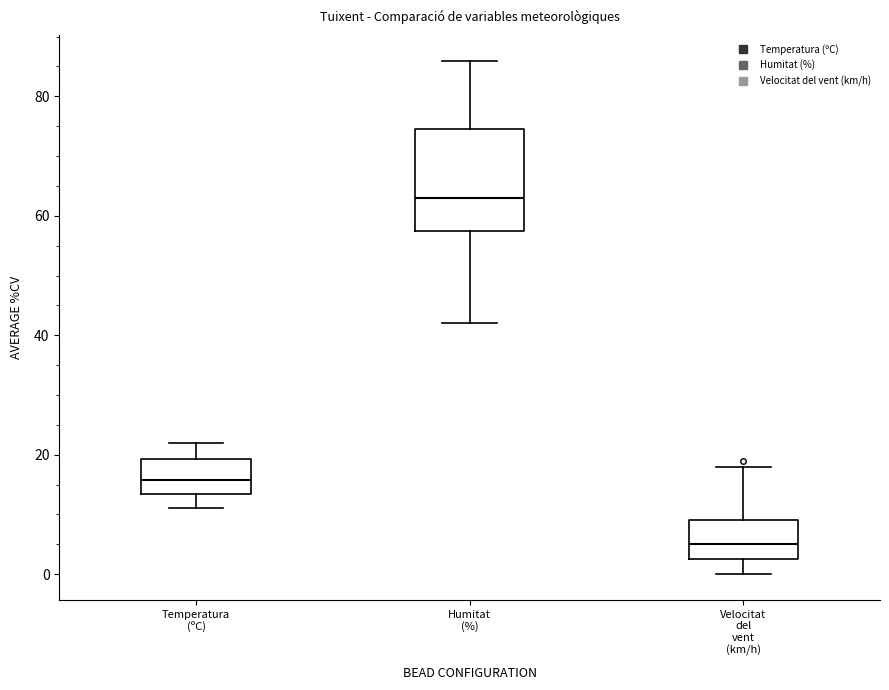

Comparing the boxes themselves (not the whiskers), which one is the tallest?

Humitat (%)